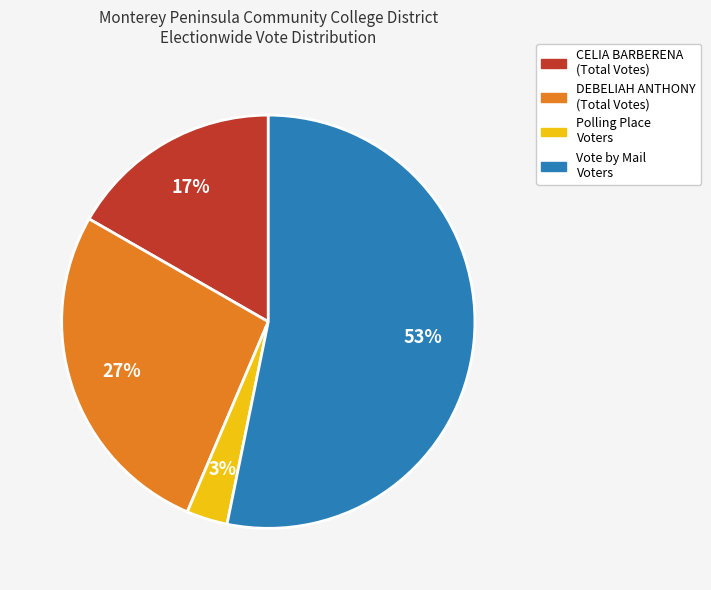

To the nearest percent, what is the difference between the largest and smallest slice percentages?

50%